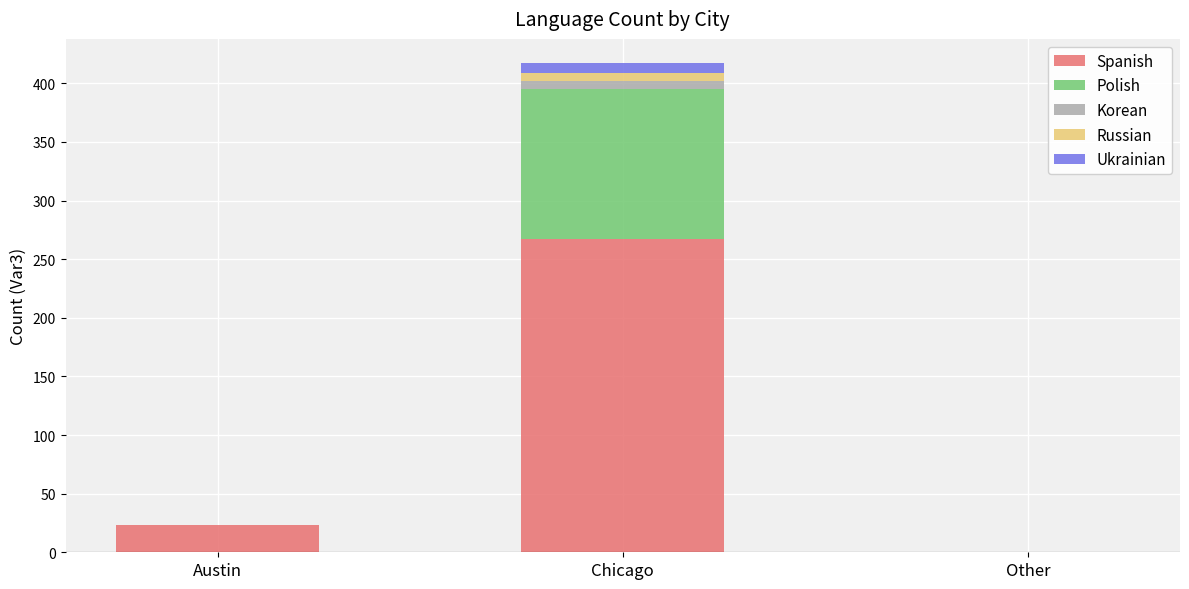

True or false: Spanish has a value of 37 at Austin.

False